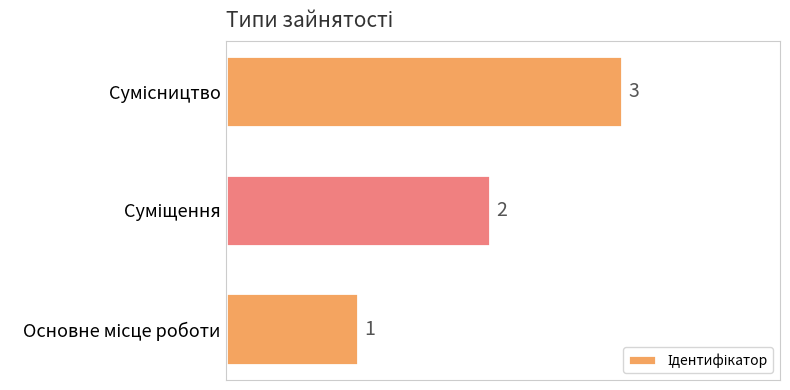

What is the sum of all values?

6